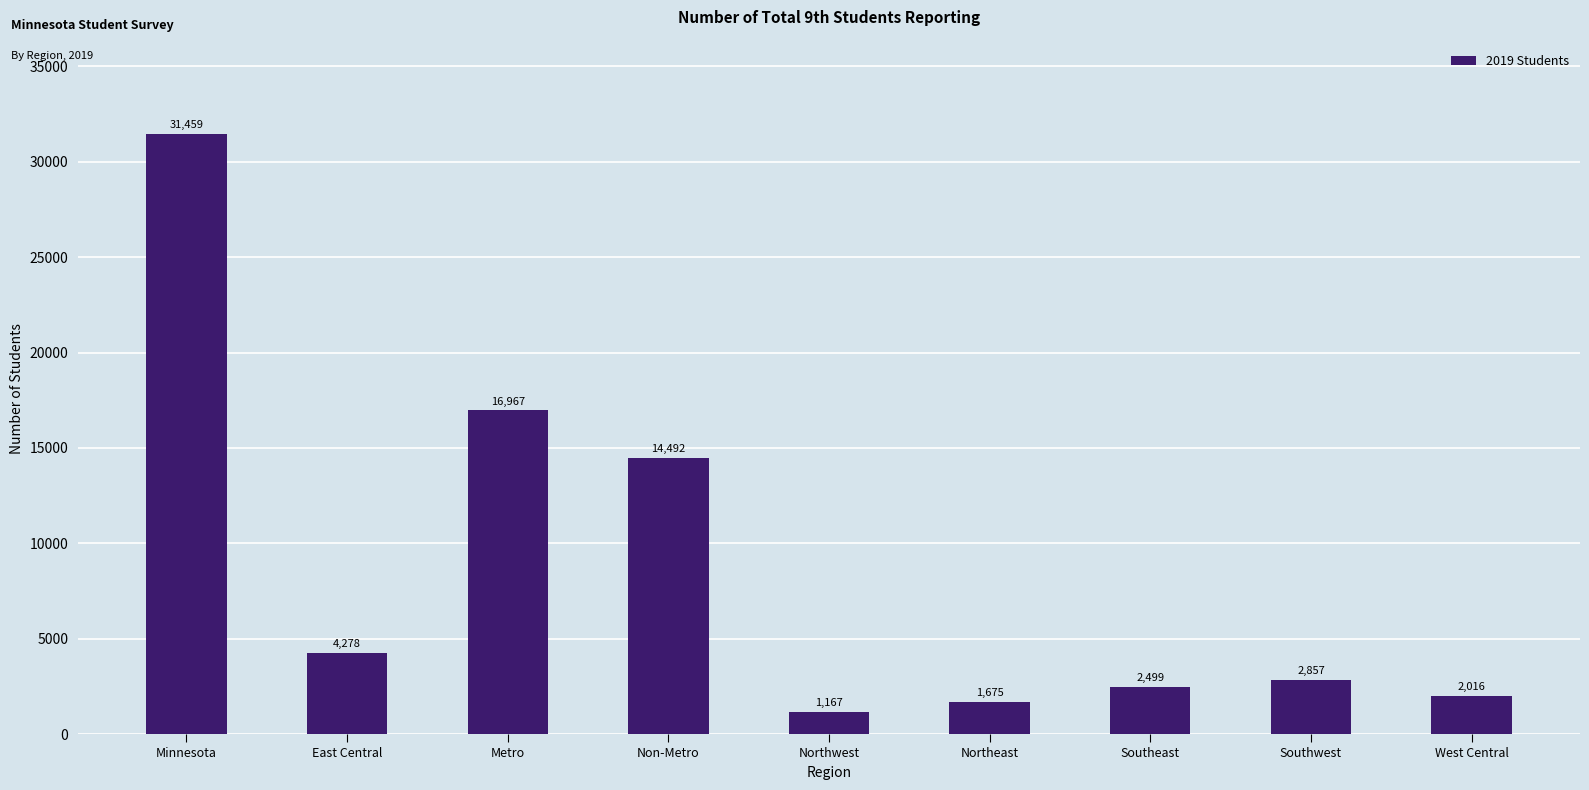

The value at Non-Metro is 4260. True or false?

False